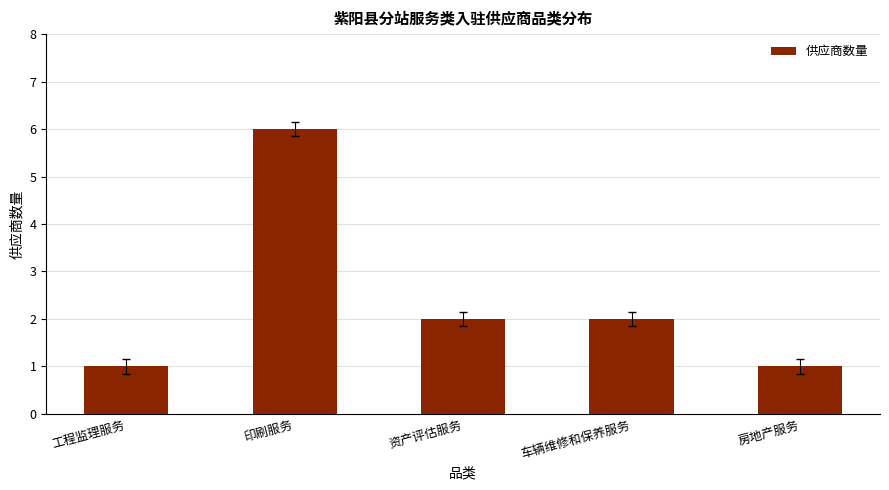

What position from the right is 资产评估服务?

3